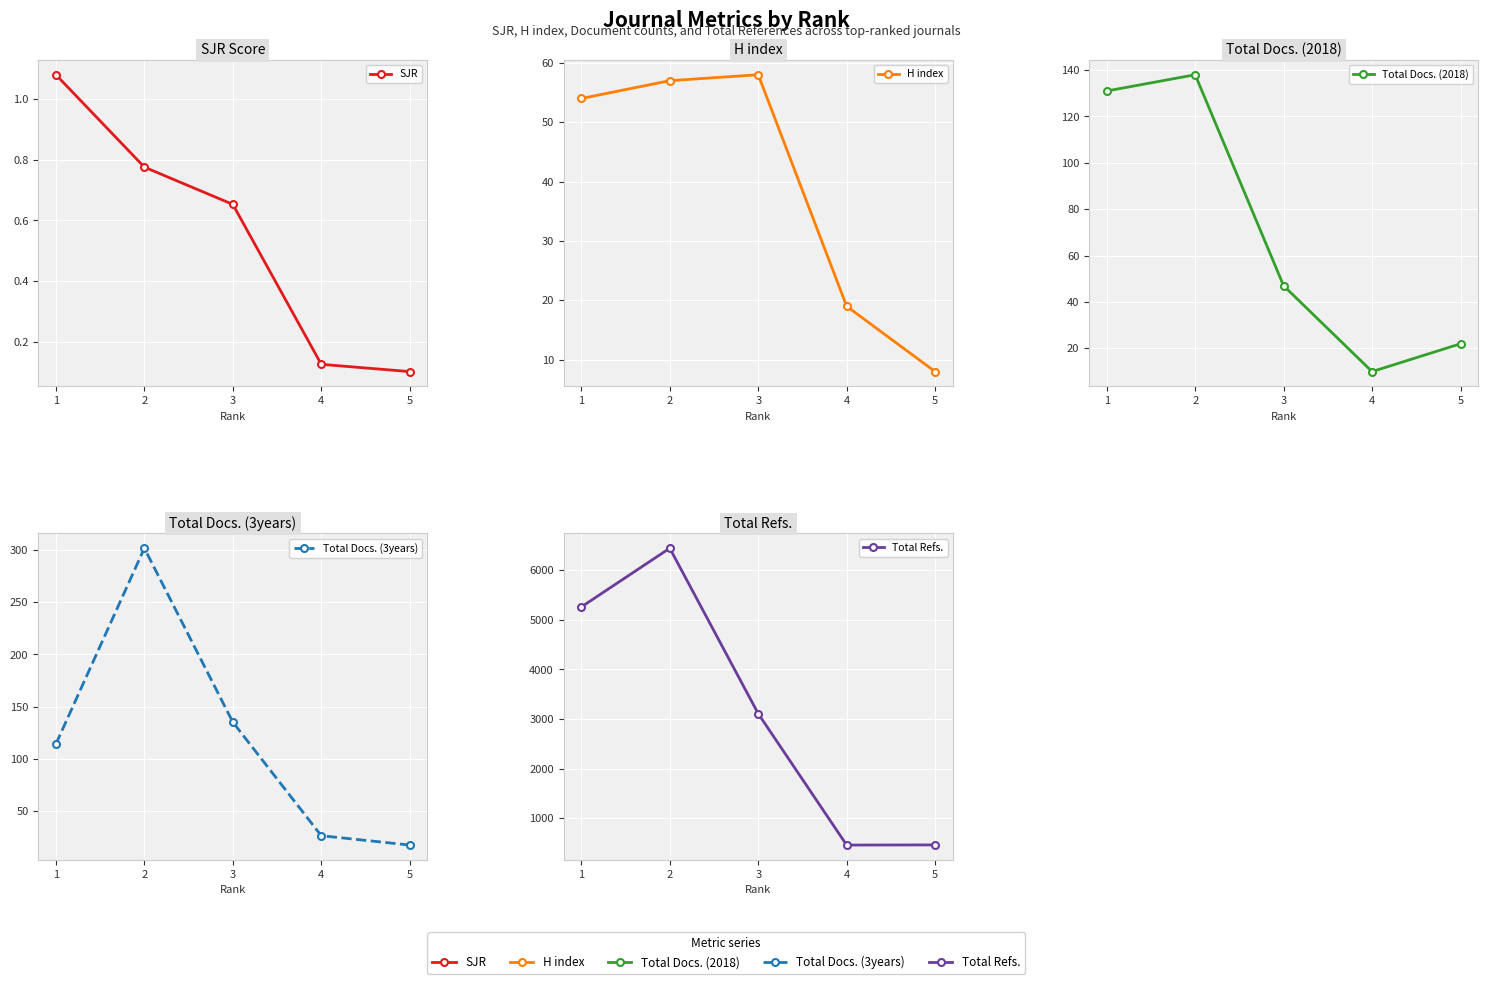

At which category is the sum across all series the highest?

2